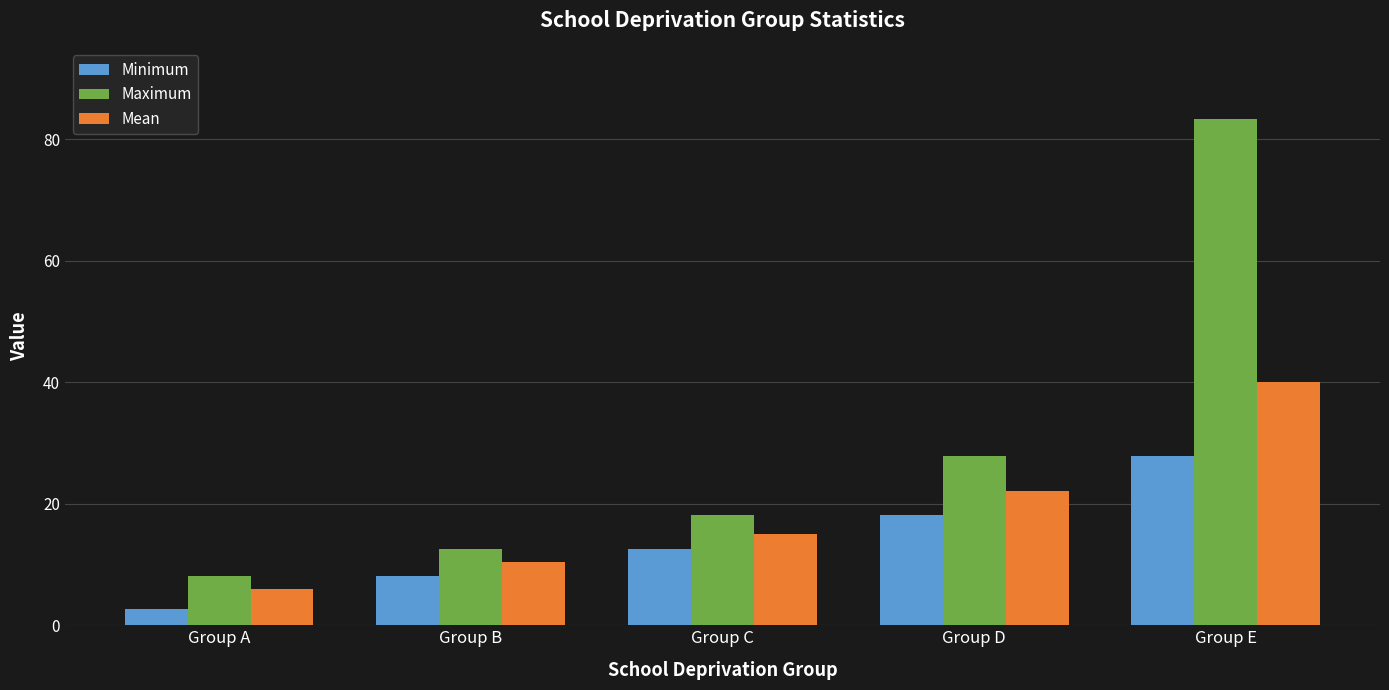

Is the value of Maximum at Group A greater than the value of Mean at Group C?

No